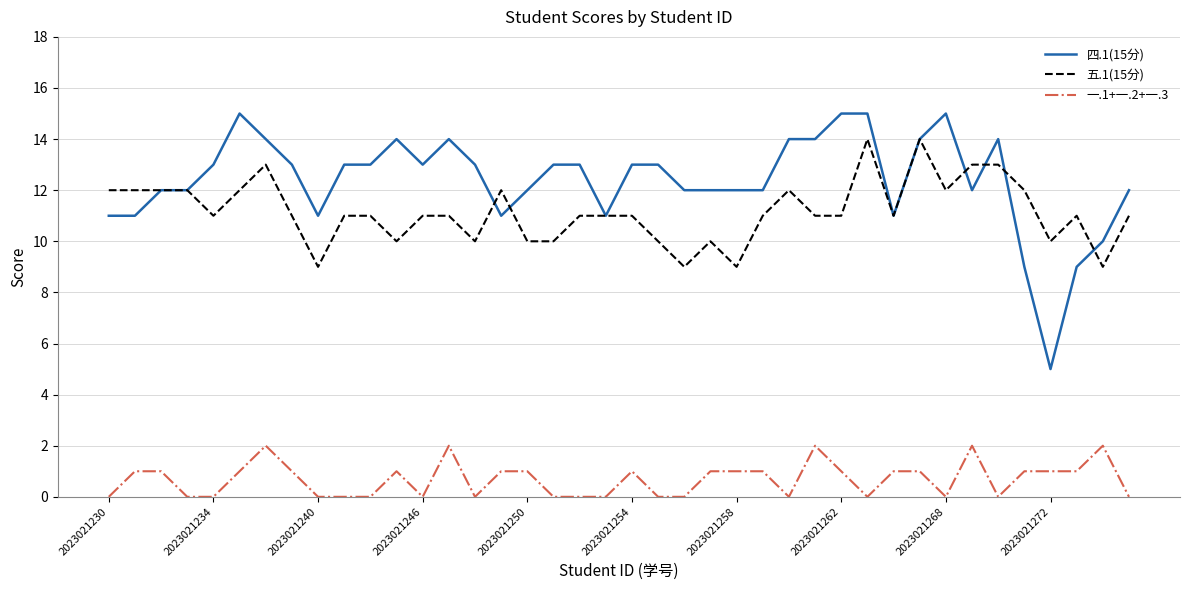

What is the greatest value displayed?

15